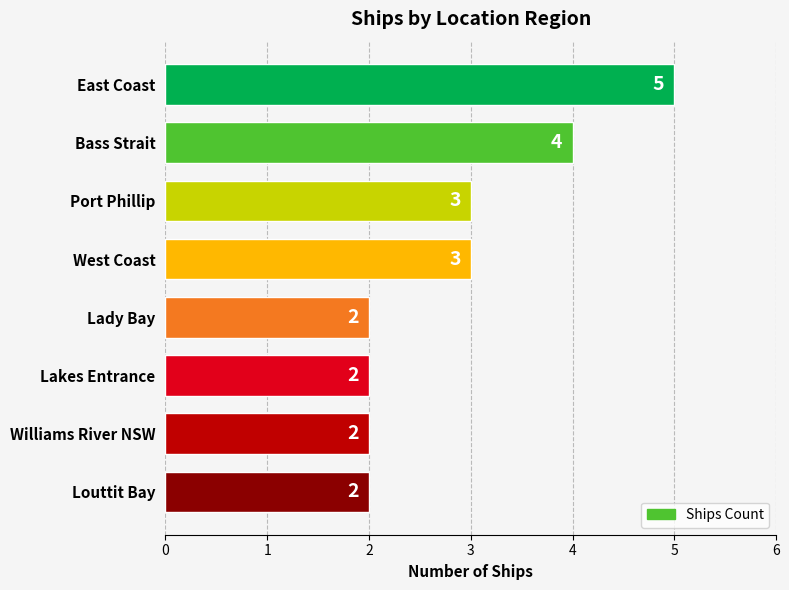

Are the bars horizontal?

Yes